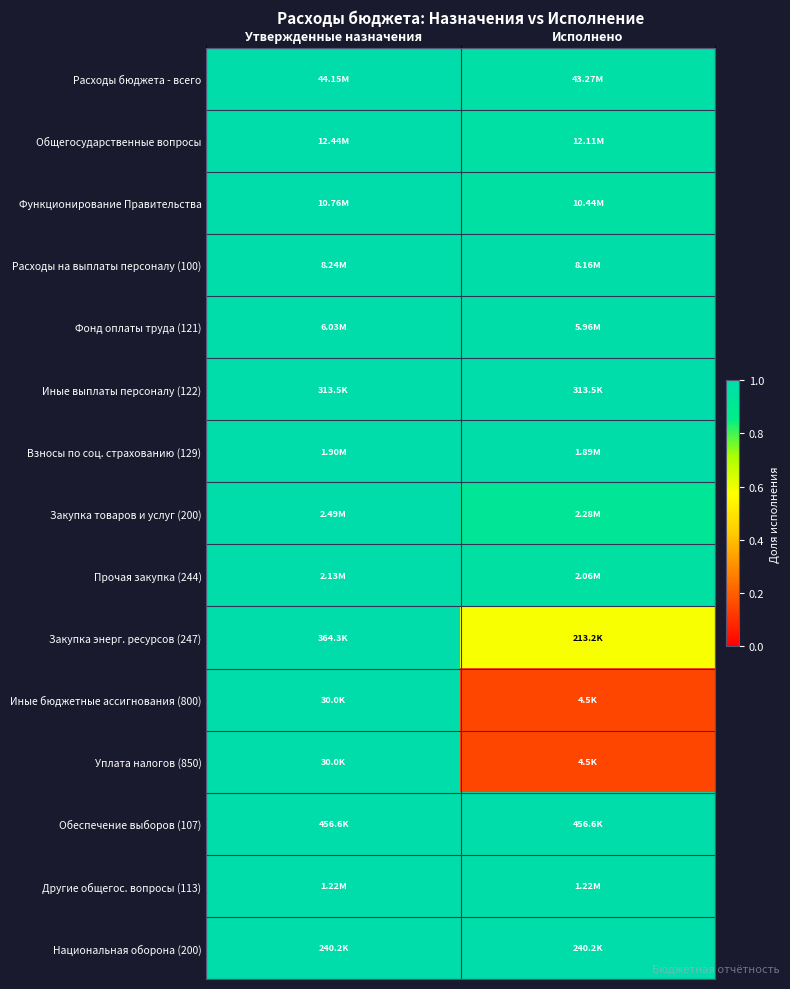

What is the smallest value displayed?

0.2